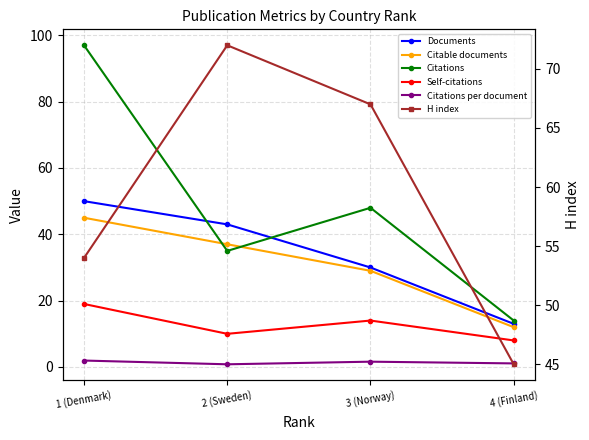

How many interior local peaks does the H index series have?

1